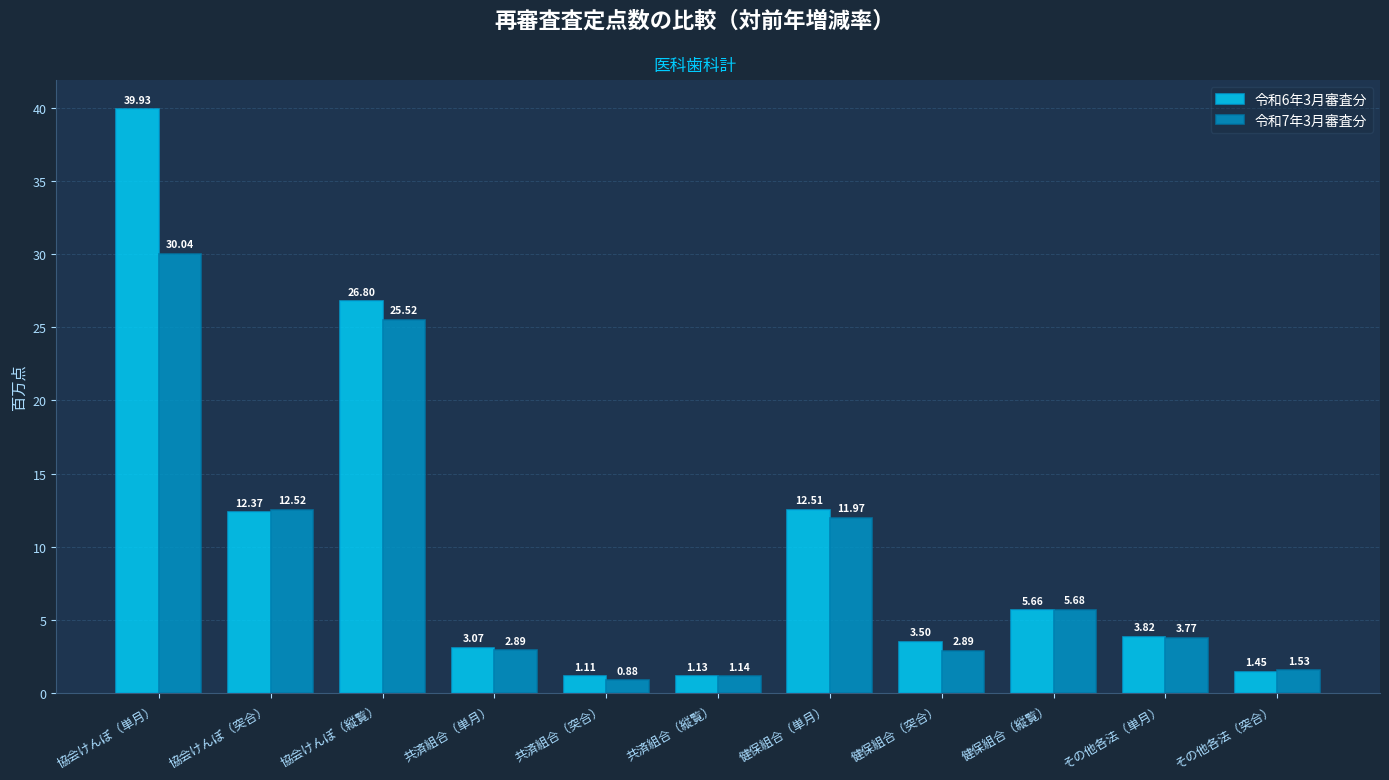

Which series has the largest total across all categories?

令和6年3月審査分